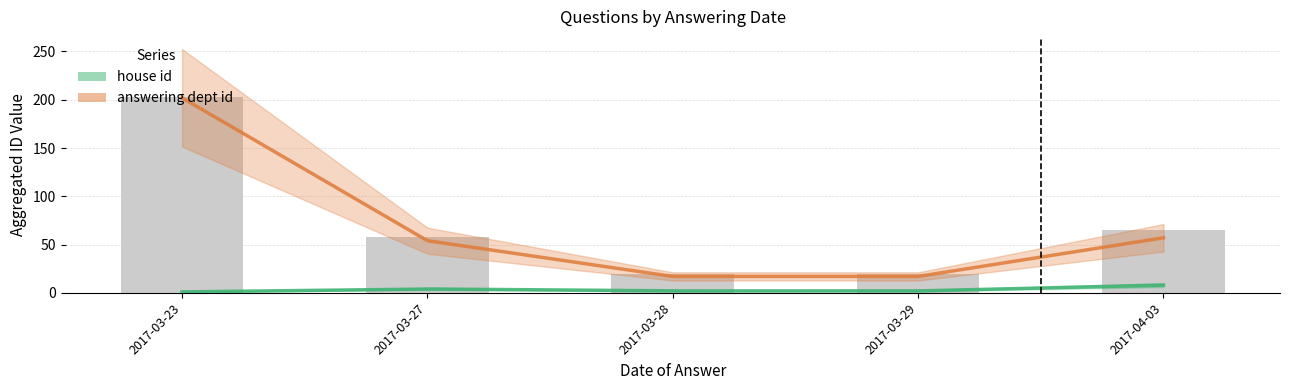

List the labels in order of value, largest first.

2017-03-23, 2017-04-03, 2017-03-27, 2017-03-28, 2017-03-29